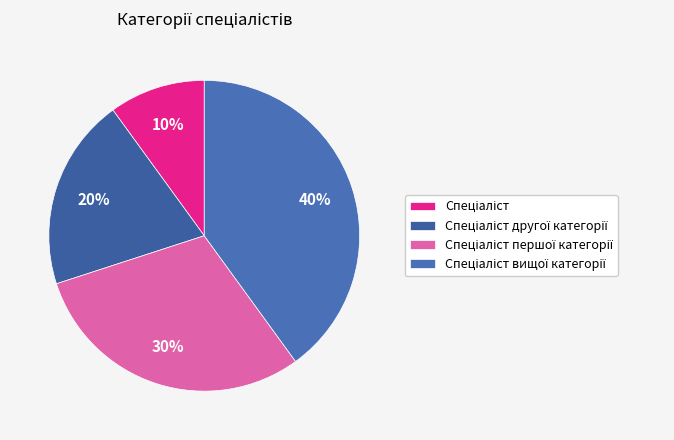

To the nearest percent, what portion does Спеціаліст першої категорії represent?

30%